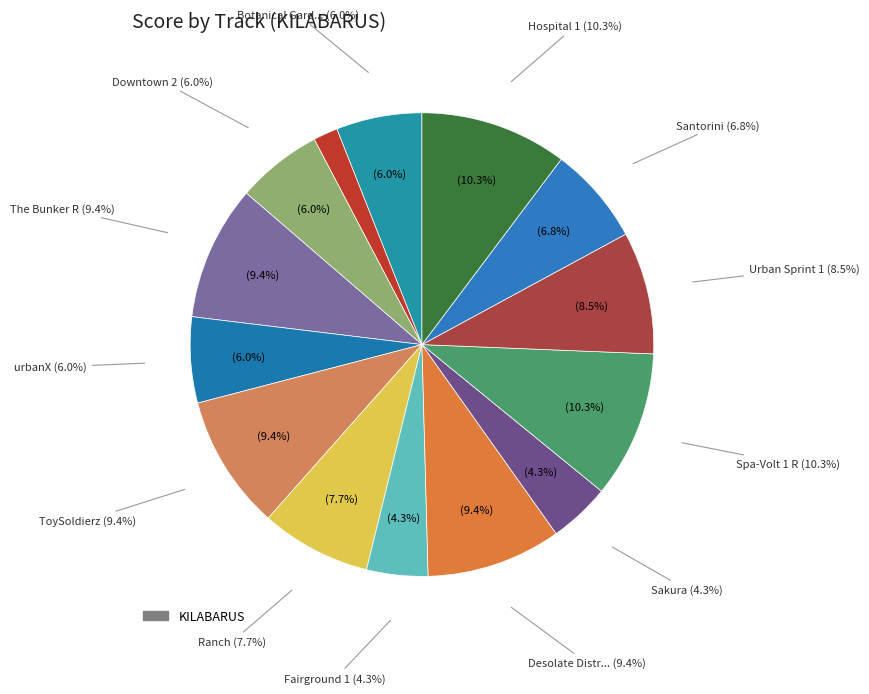

Is there any slice that represents more than half of the pie?

No